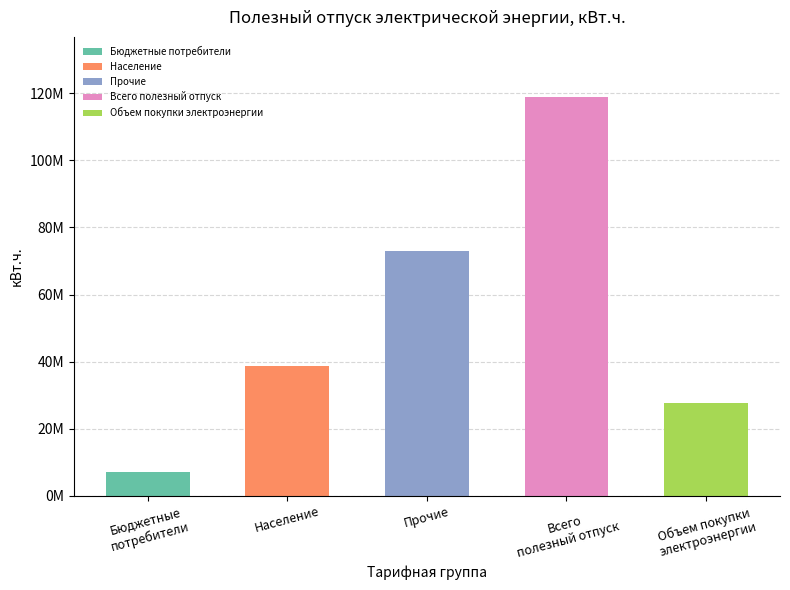

The value at Прочие is 73047822. True or false?

True